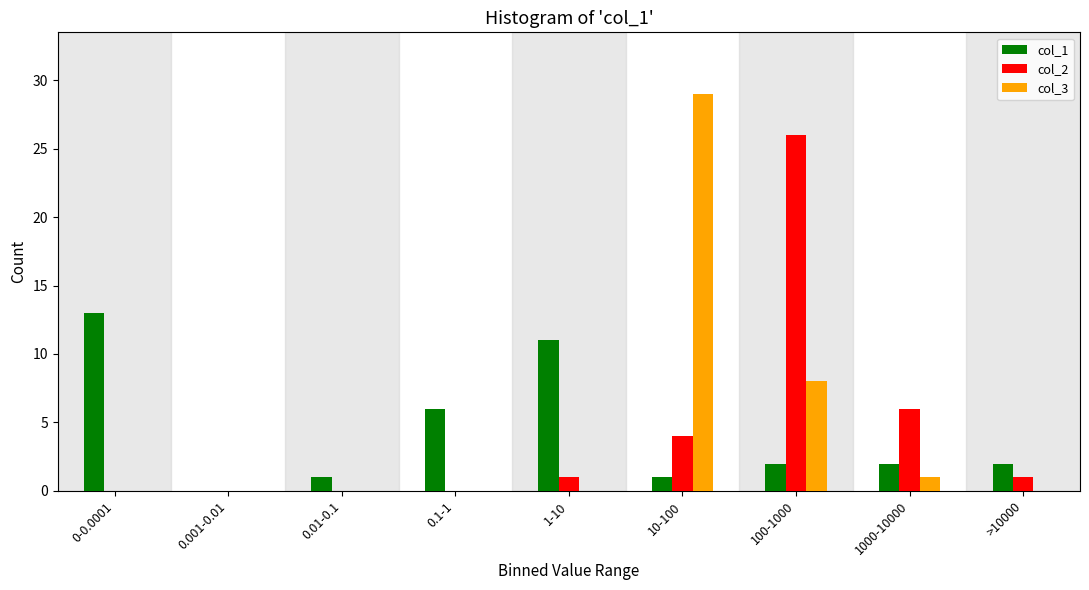

Reading left to right, extract all data points from this chart.

col_1: 0-0.0001=13	0.001-0.01=0	0.01-0.1=1	0.1-1=6	1-10=11	10-100=1	100-1000=2	1000-10000=2	>10000=2
col_2: 0-0.0001=0	0.001-0.01=0	0.01-0.1=0	0.1-1=0	1-10=1	10-100=4	100-1000=26	1000-10000=6	>10000=1
col_3: 0-0.0001=0	0.001-0.01=0	0.01-0.1=0	0.1-1=0	1-10=0	10-100=29	100-1000=8	1000-10000=1	>10000=0